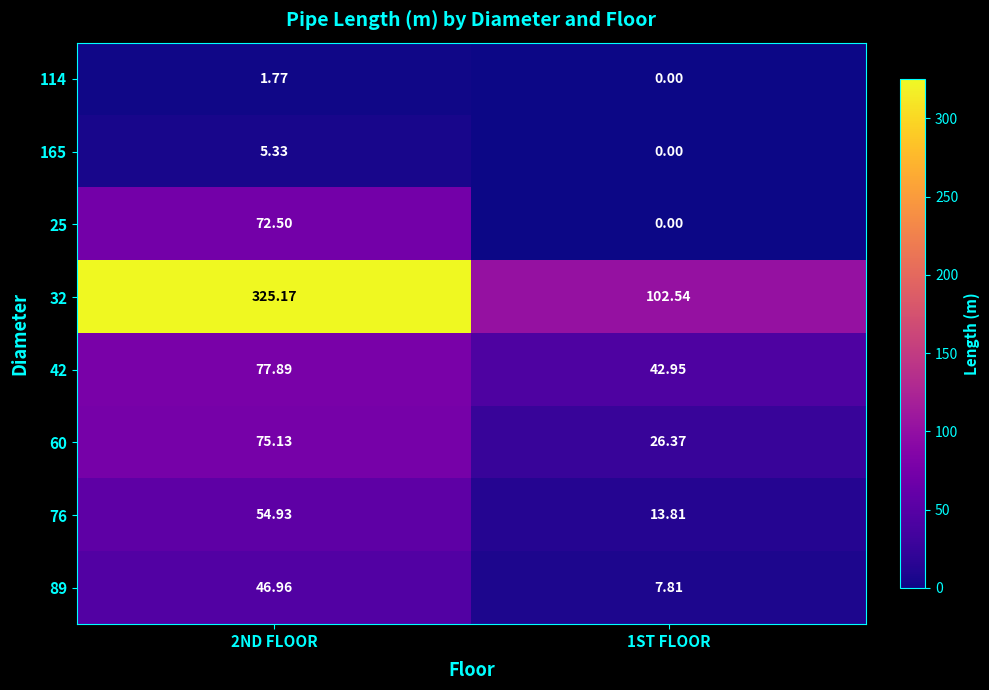

What is the difference between the highest and lowest values at 2ND FLOOR?

323.4